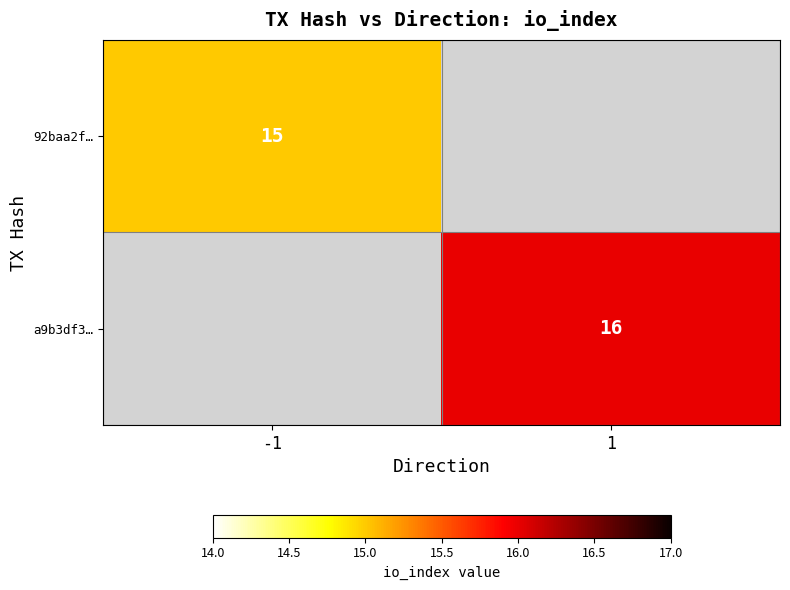

Is the value of a9b3df3… at 1 greater than the value of 92baa2f… at -1?

Yes